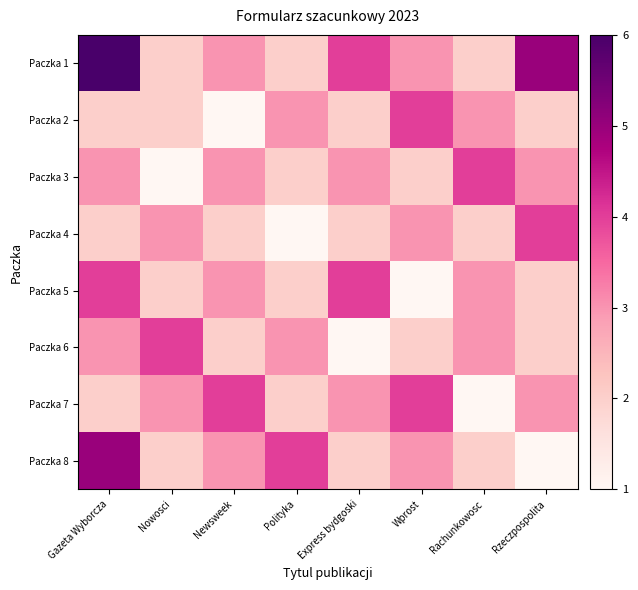

At which category does the chart reach its peak across all series?

Gazeta Wyborcza